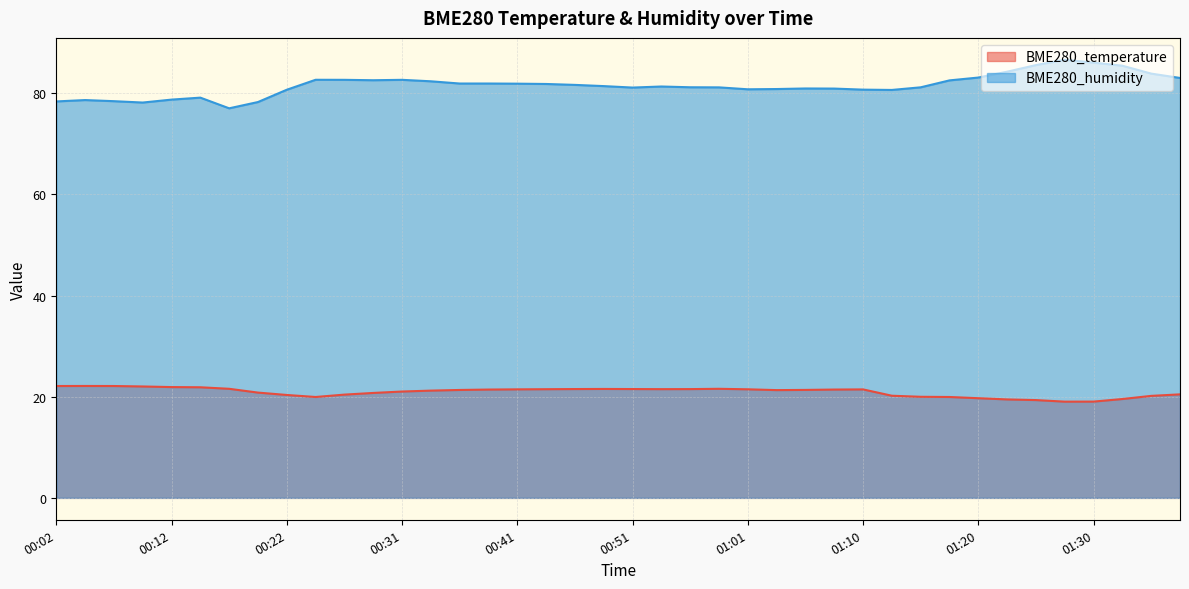

What is the total value across all series at 00:31?

103.6